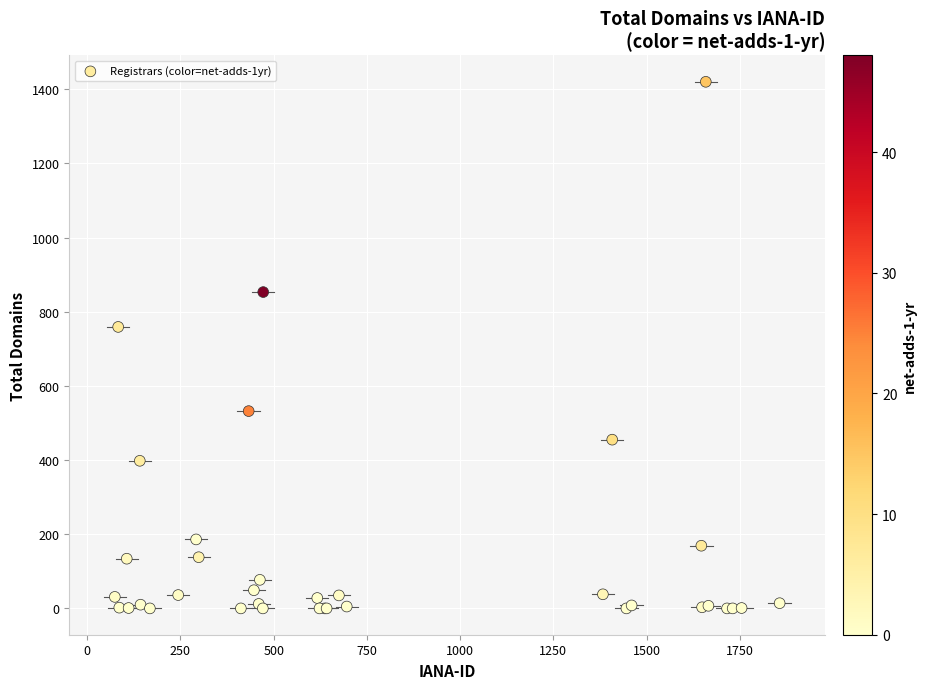

What Y value in the scatter plot is closest to 710?

759